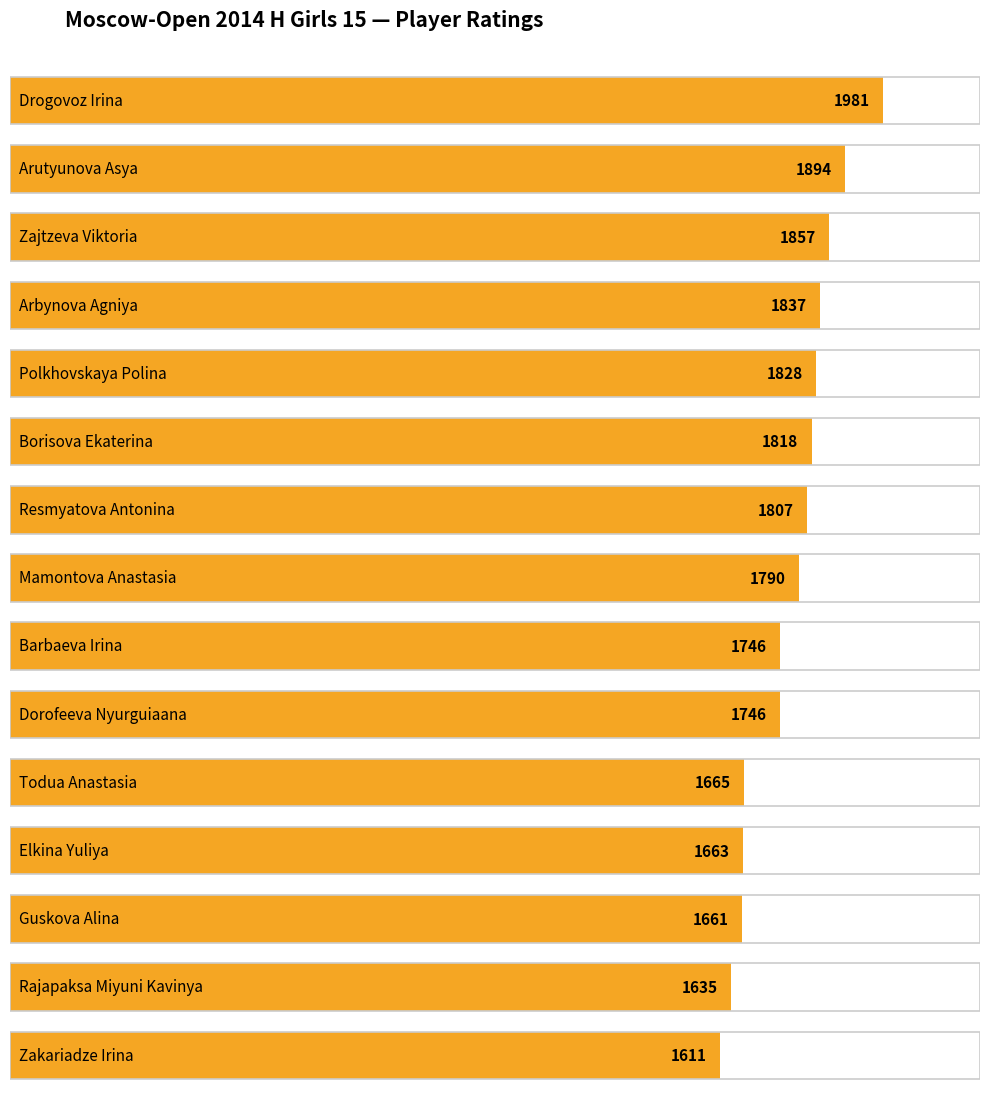

The chart shows a value of 472 at Dorofeeva Nyurguiaana. True or false?

False